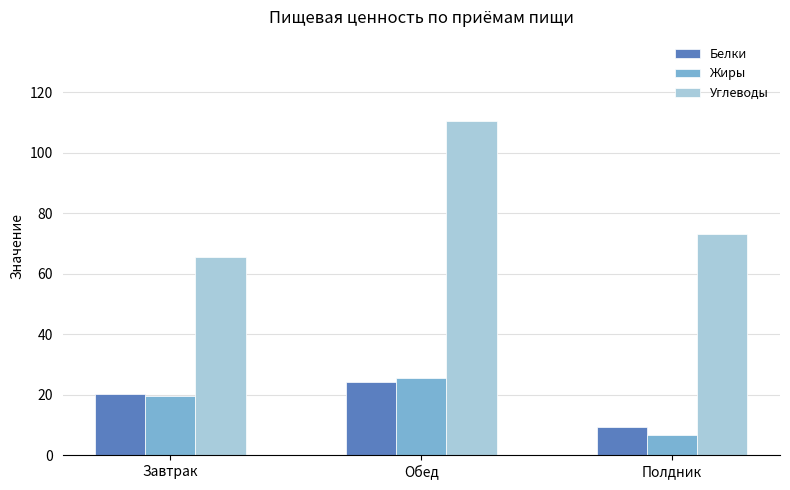

At how many categories does at least one series exceed 92?

1